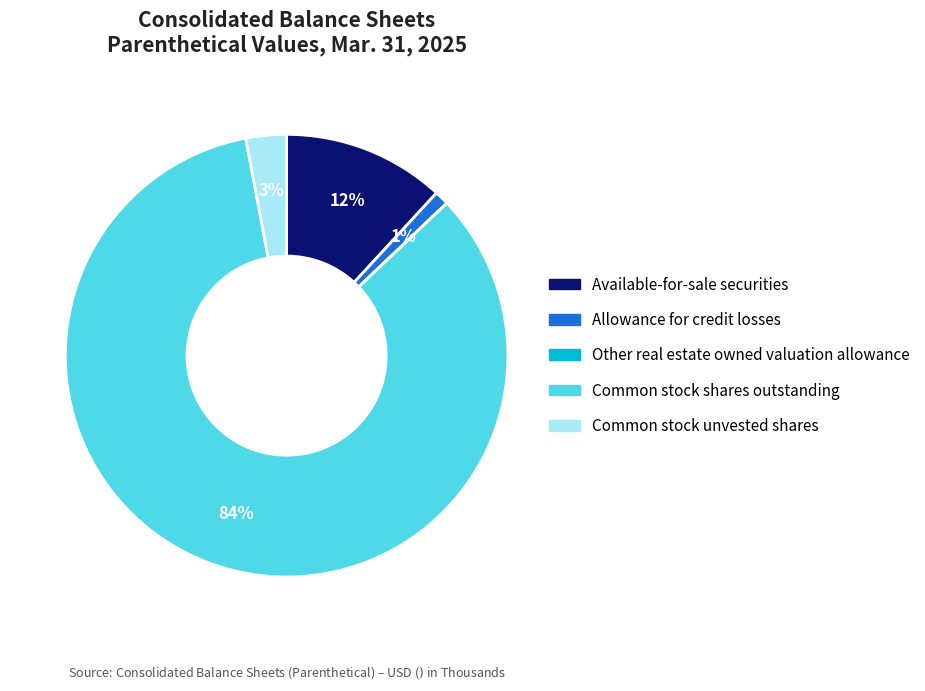

Which category accounts for the majority?

Common stock shares outstanding